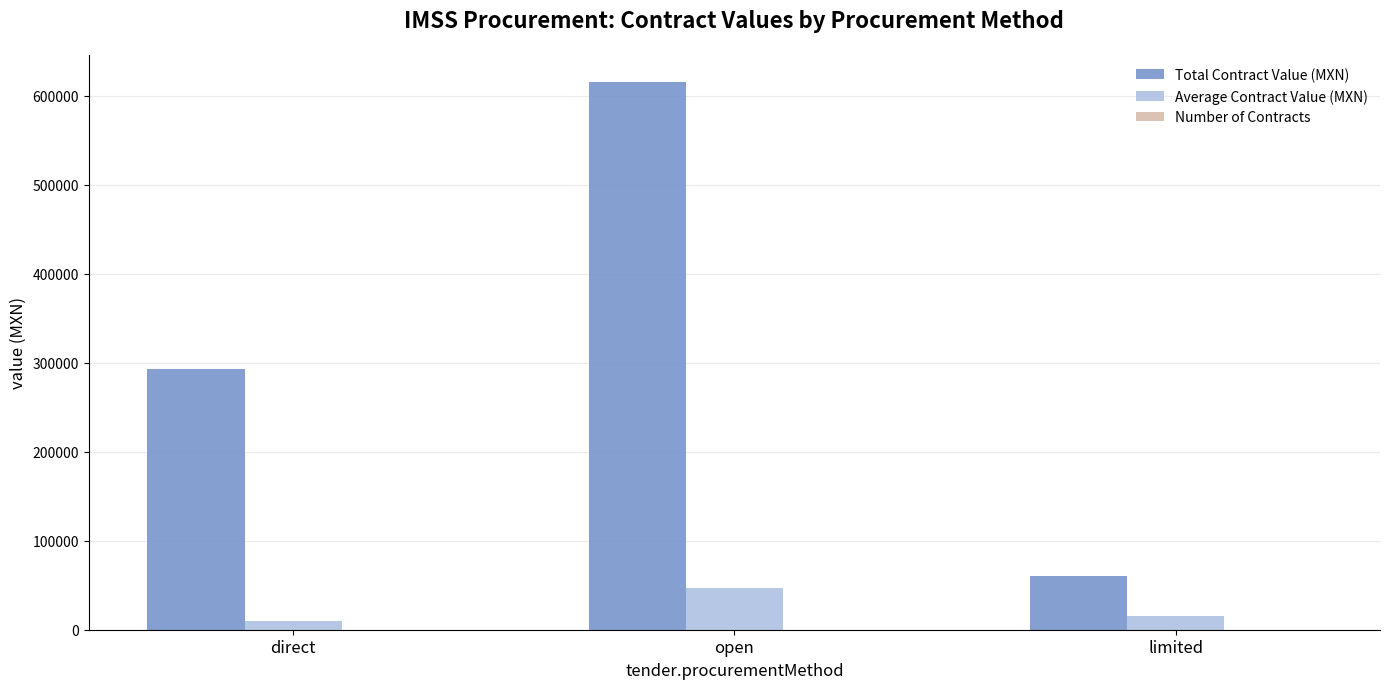

What is the maximum value shown in the chart?

615415.0